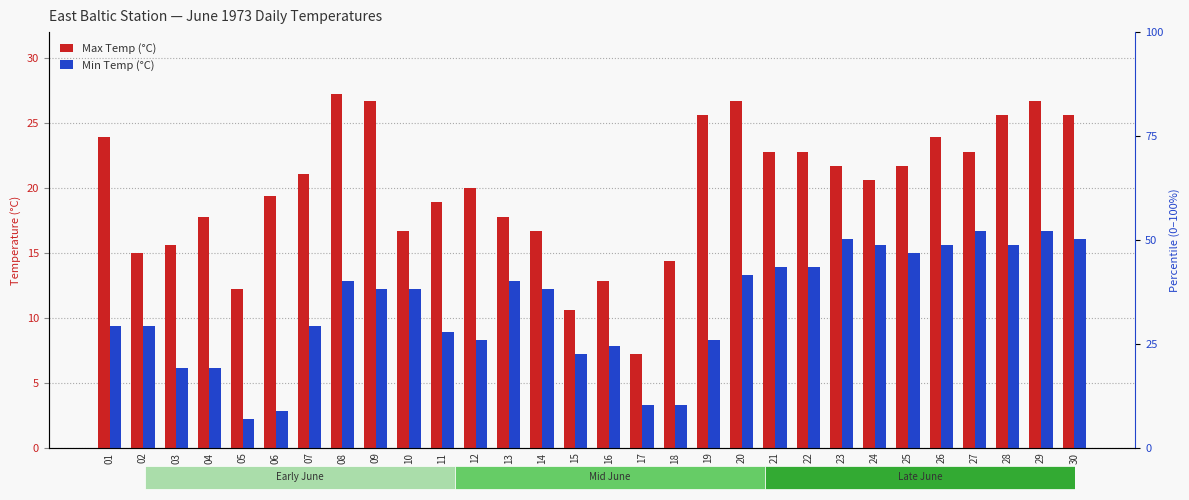

How many groups of bars are there?

30